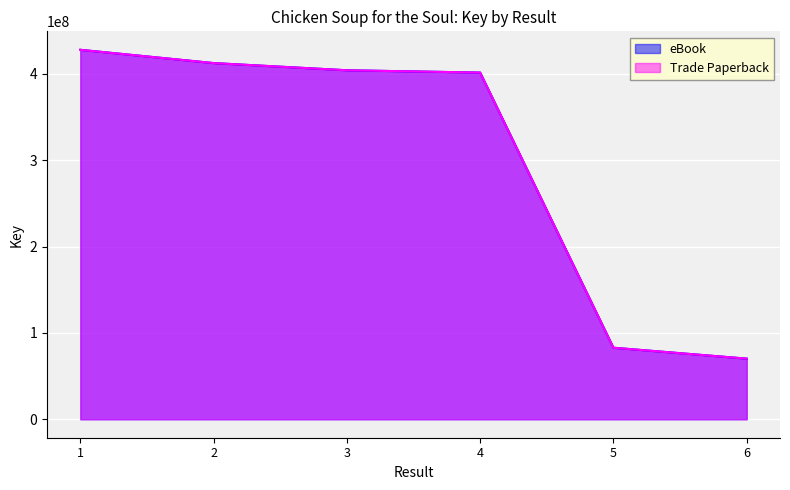

Is it true that Trade Paperback equals 404279715 at 3?

True